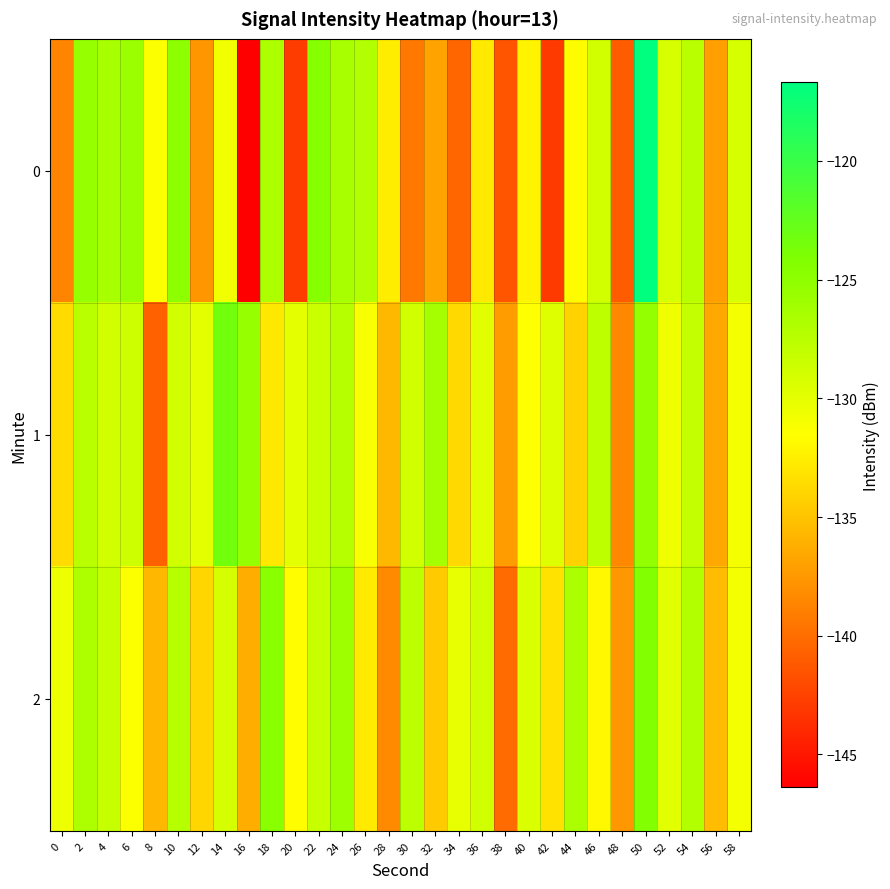

At which category is the sum across all series the highest?

50